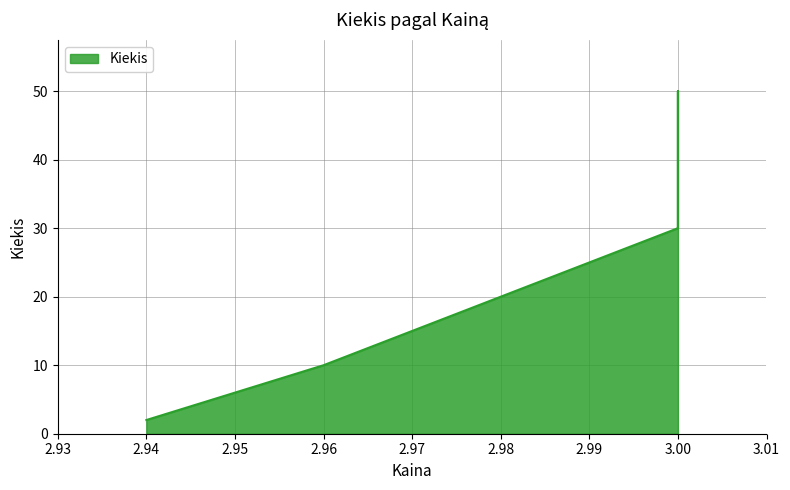

What is the change in value from 3.0 to 2.96?

-20